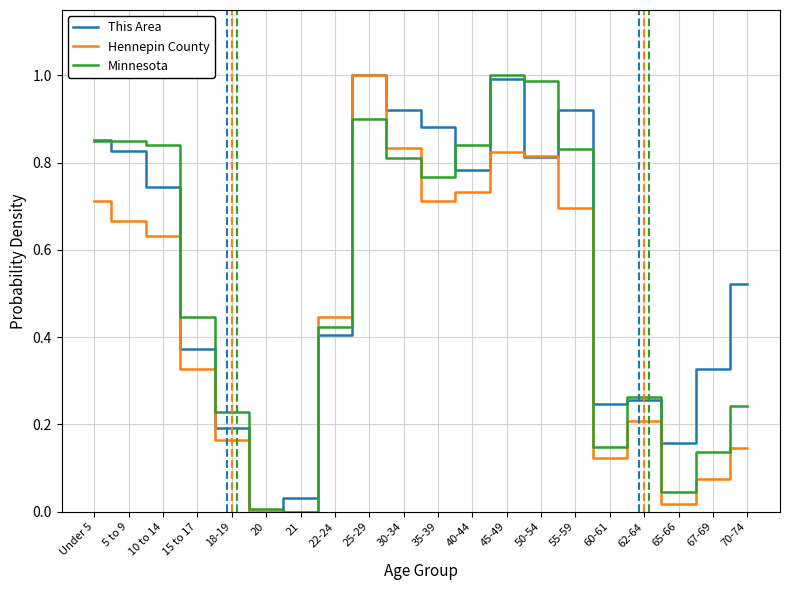

The value of This Area at 21 is 0.0. True or false?

True